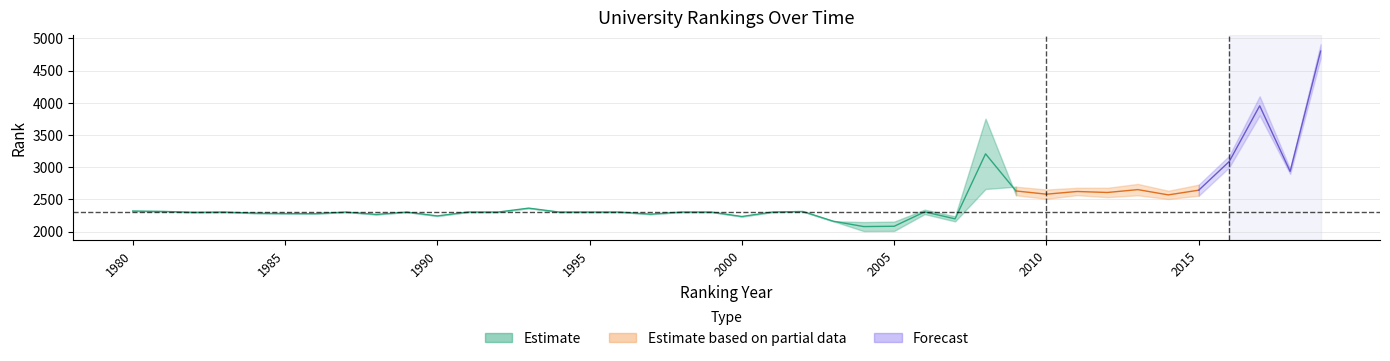

The country rank series shows 333 at 2008. True or false?

False